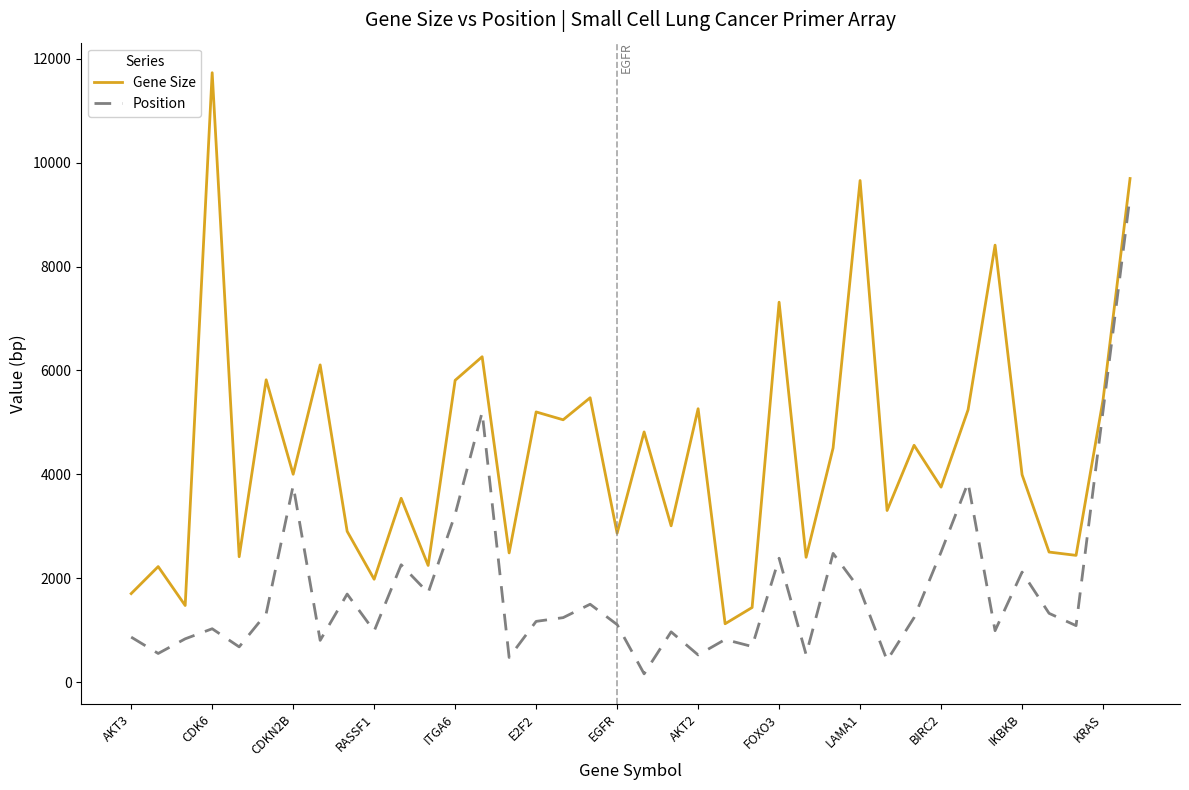

True or false: Position and Gene Size cross at least once.

False